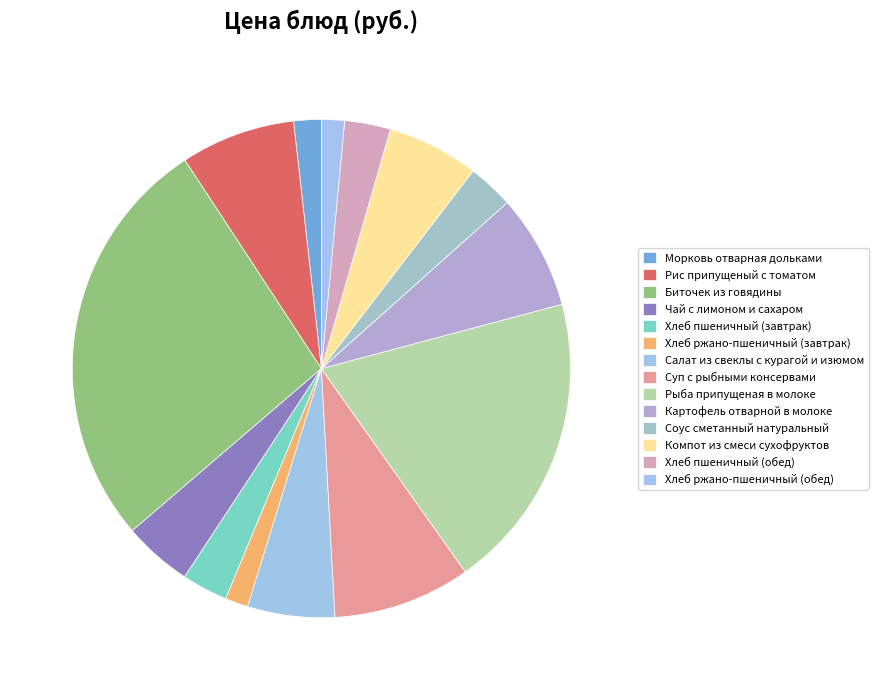

How many segments does this pie chart have?

14